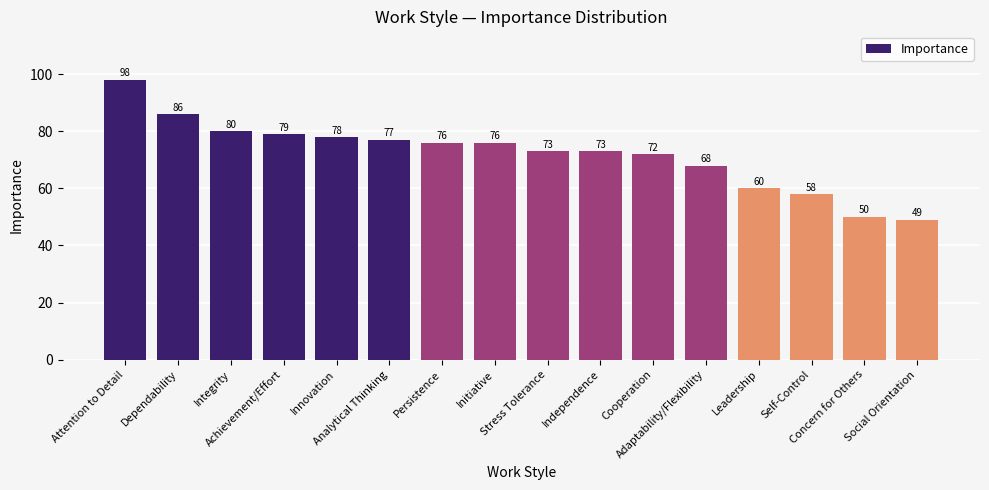

Reading left to right, what are all the values shown in this chart?

98	86	80	79	78	77	76	76	73	73	72	68	60	58	50	49